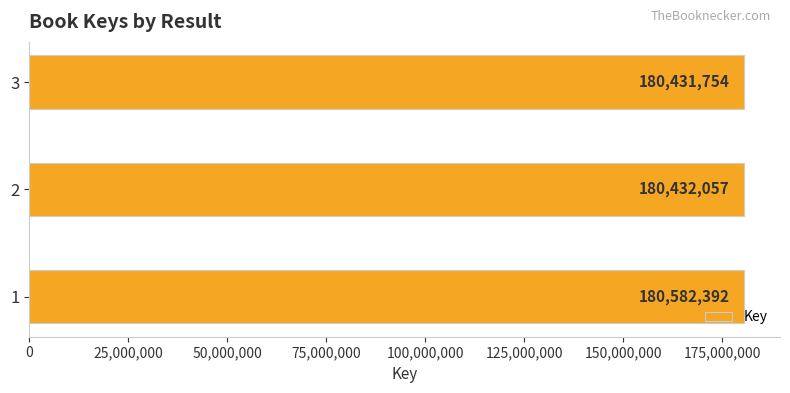

Reading top to bottom, transcribe all the data shown in this chart.

180431754	180432057	180582392